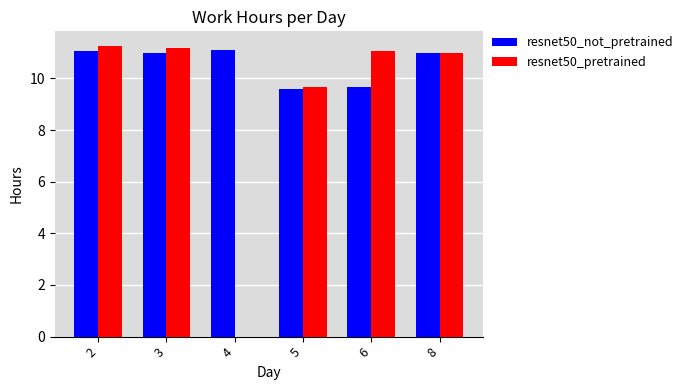

Reading left to right, what are all the values shown in this chart?

resnet50_not_pretrained: 11.1	11.0	11.1	9.6	9.7	11.0
resnet50_pretrained: 11.3	11.2	0.0	9.7	11.1	11.0